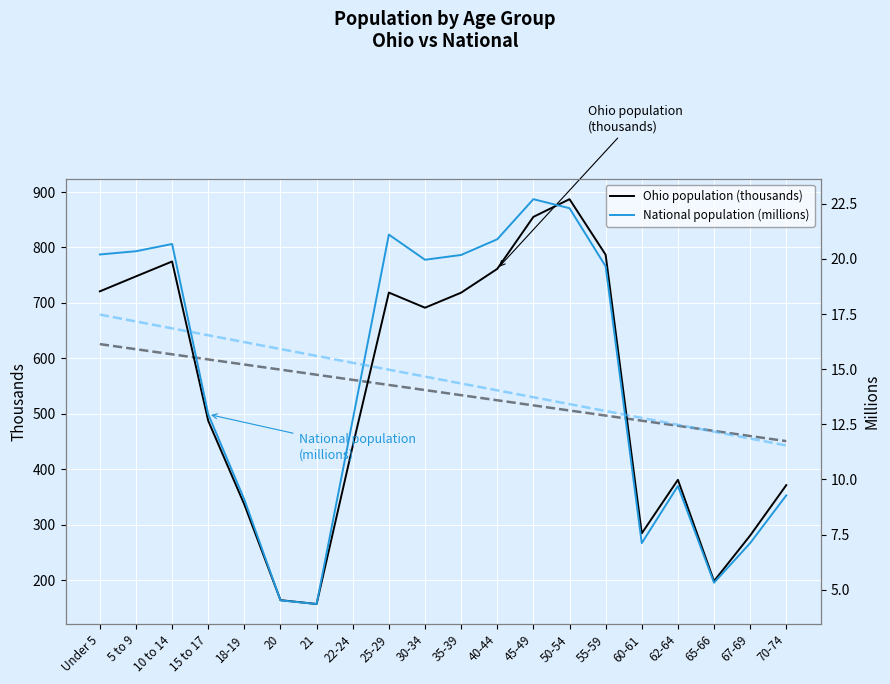

True or false: National population (millions) and Ohio population (thousands) intersect in this chart.

False